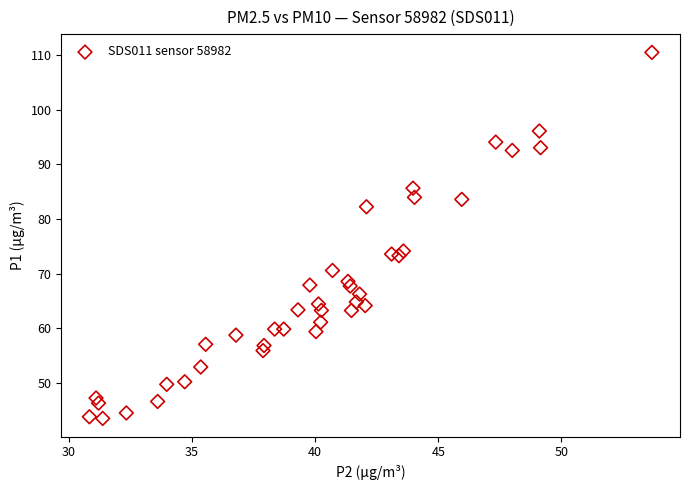

What is the range of Y values (max minus min)?

66.9